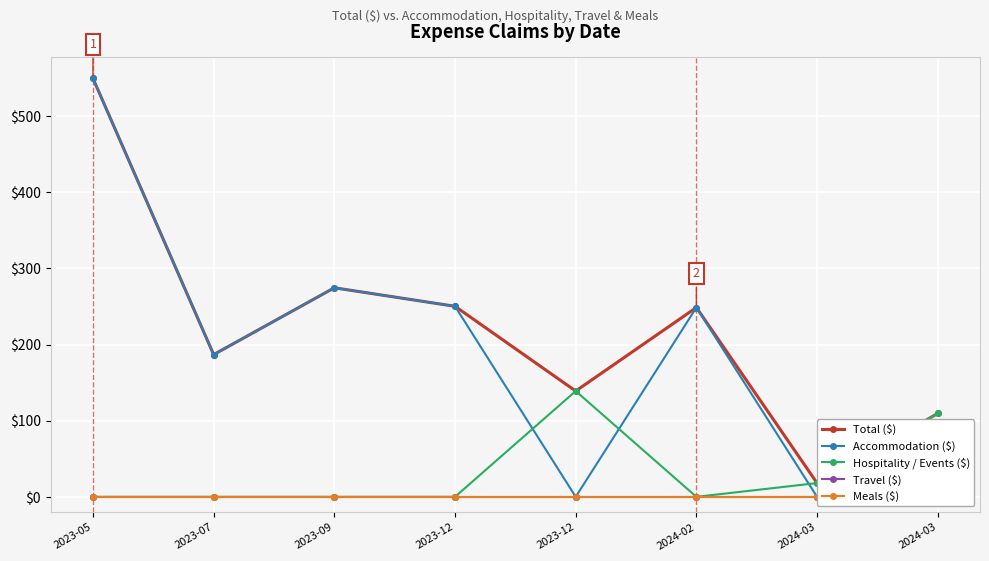

How many distinct data groups are displayed?

5